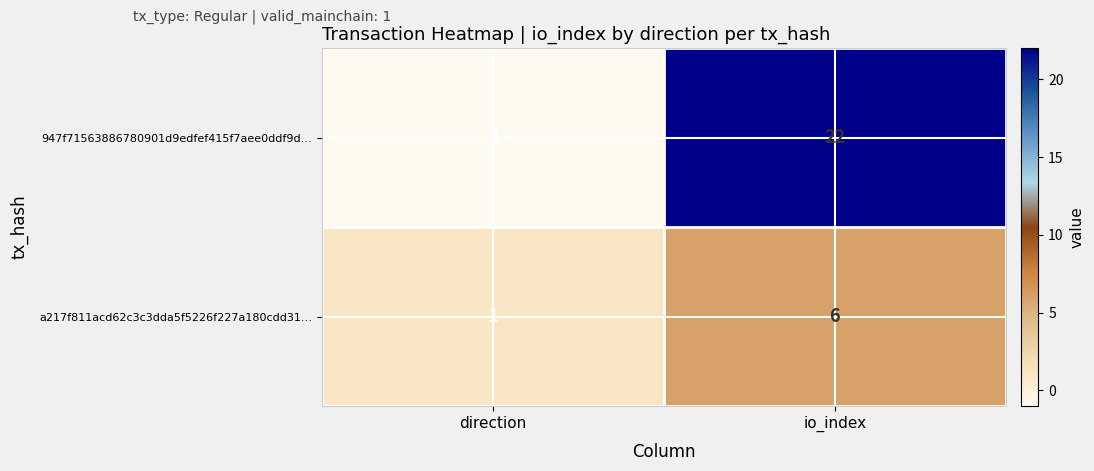

Is it true that a217f811acd62c3c3dda5f5226f227a180cdd31… equals 1 at direction?

True